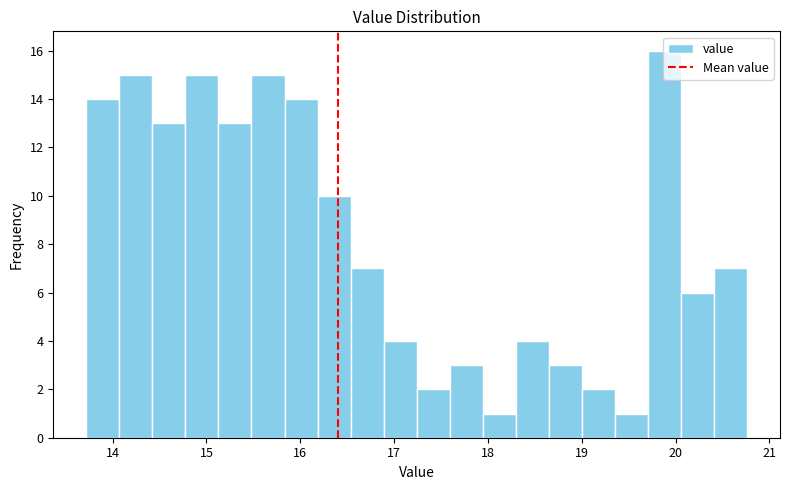

Read against the x-axis, roughly where is the centre of the tallest bar?

19.9